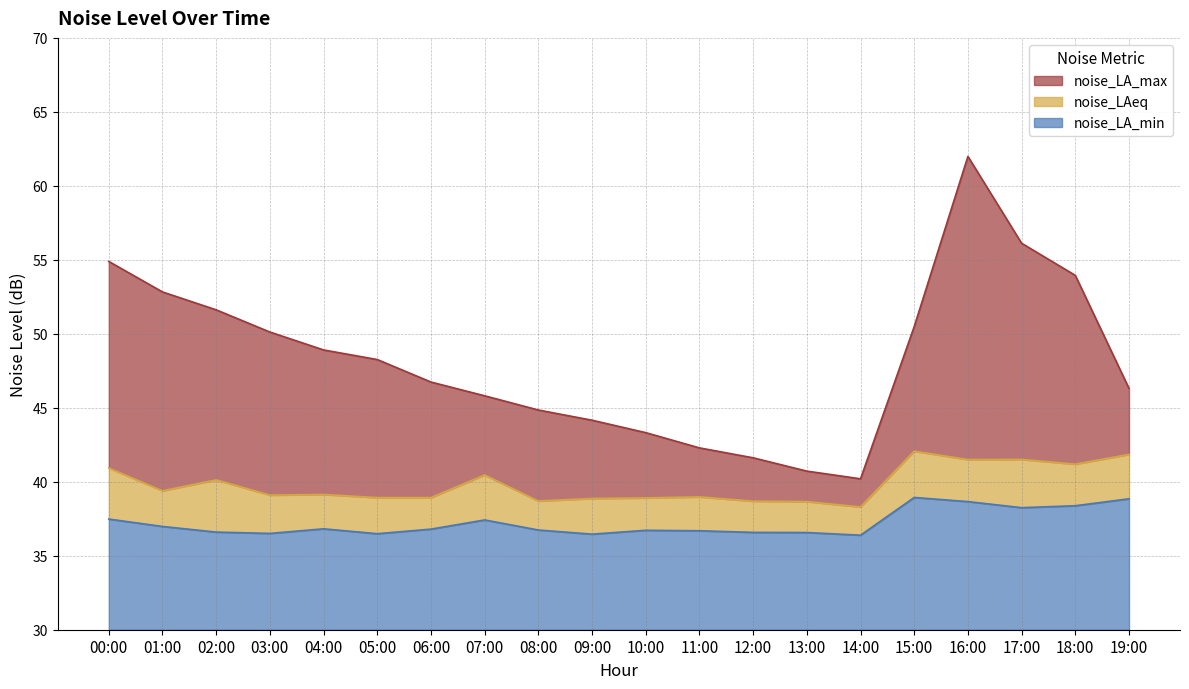

What position from the right is 08:00?

12